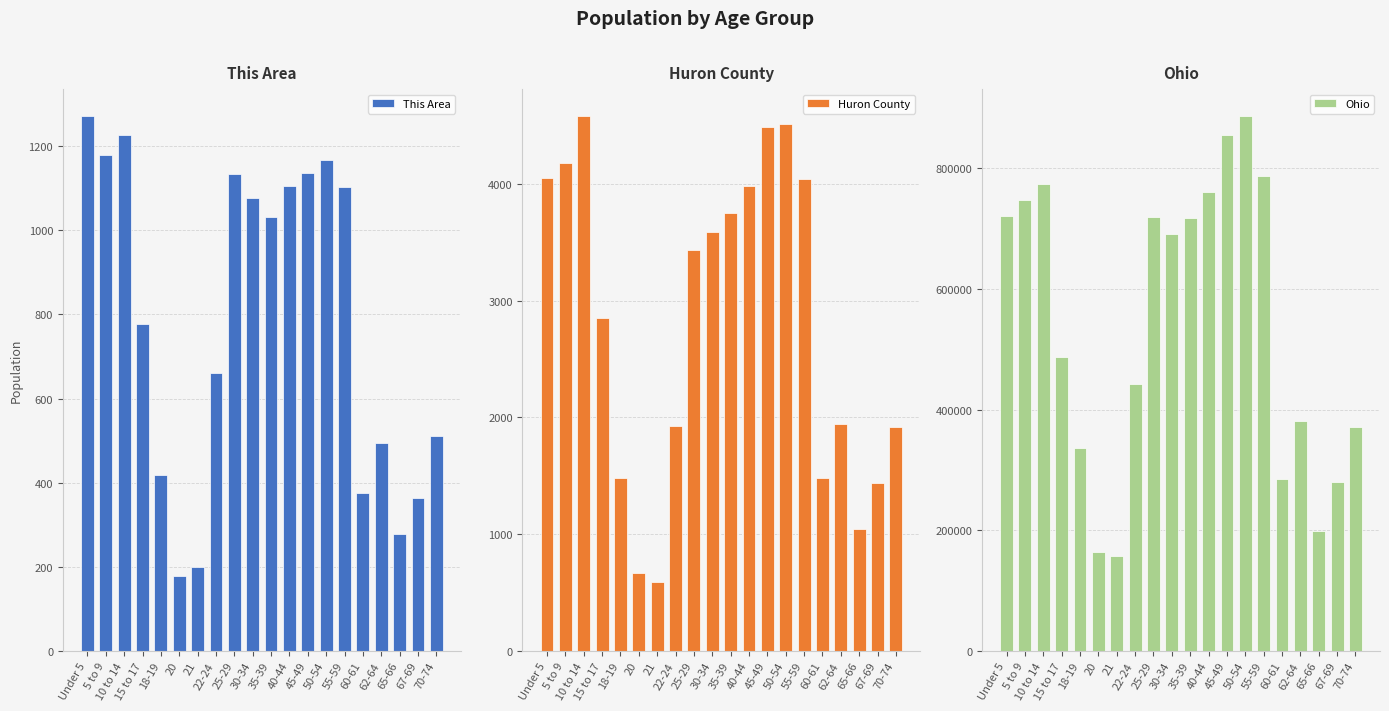

Is it true that Ohio equals 280531 at 67-69?

True